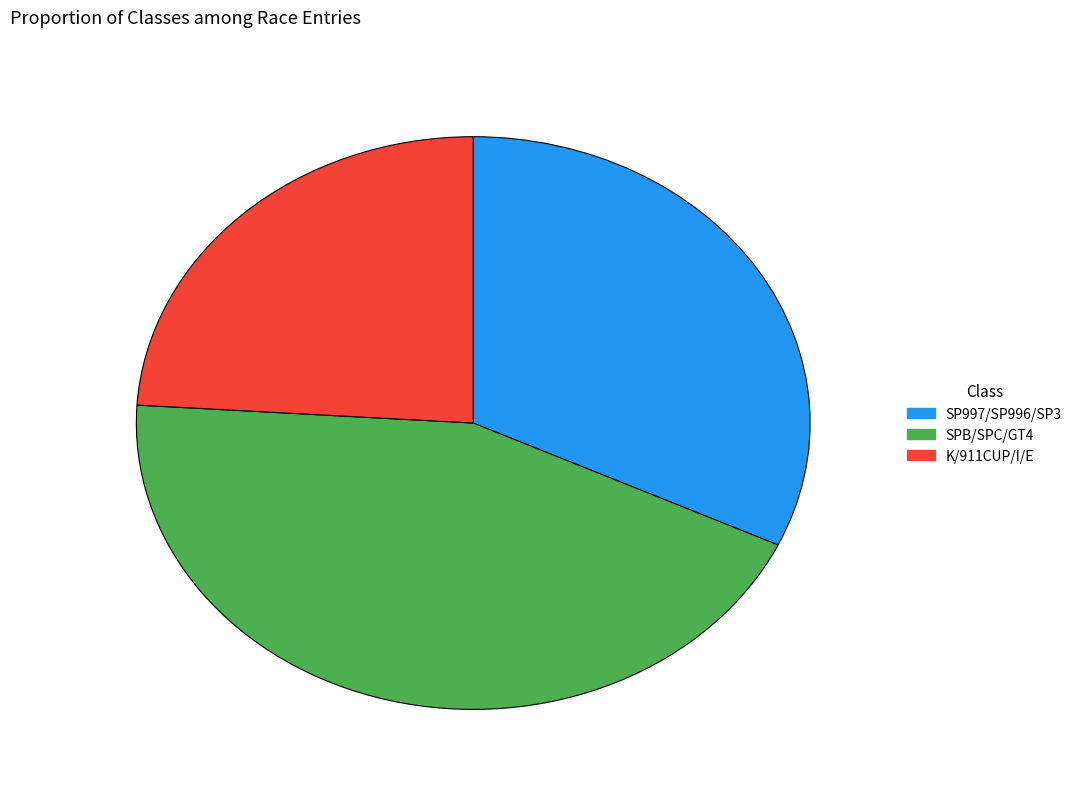

Is there any slice that represents more than half of the pie?

No